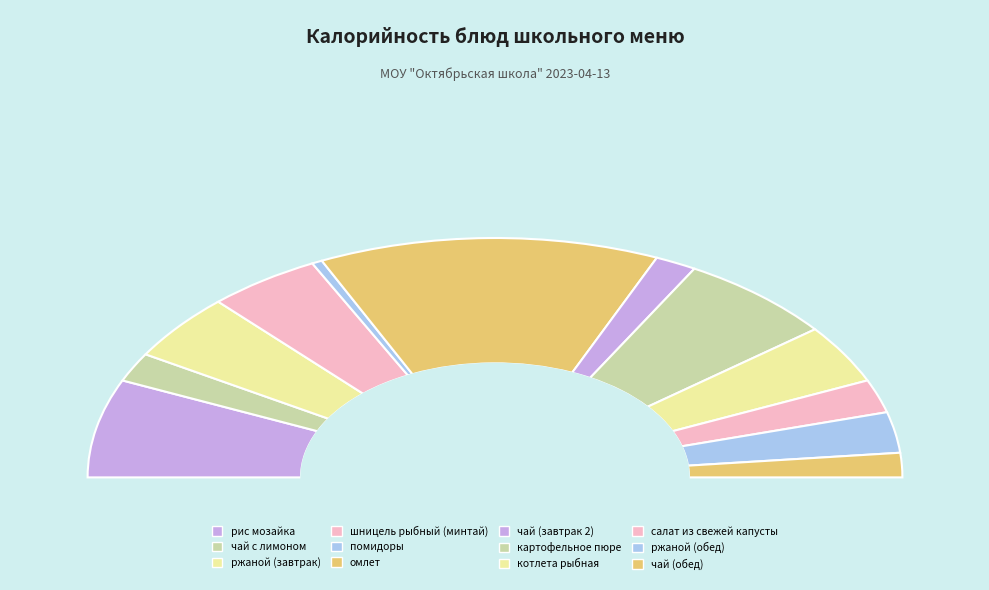

How many slices are in this pie chart?

12